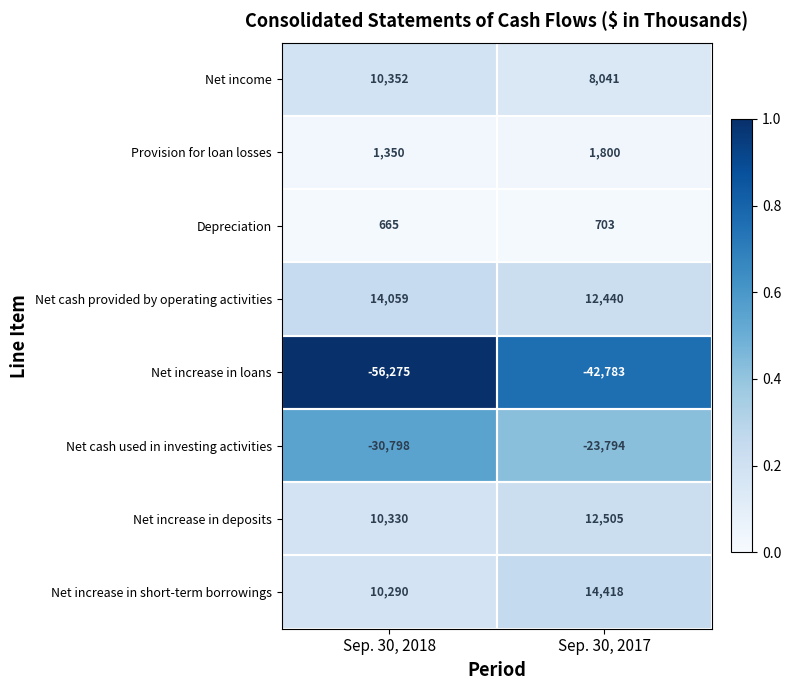

At which label is Provision for loan losses closest to 1575?

Sep. 30, 2018